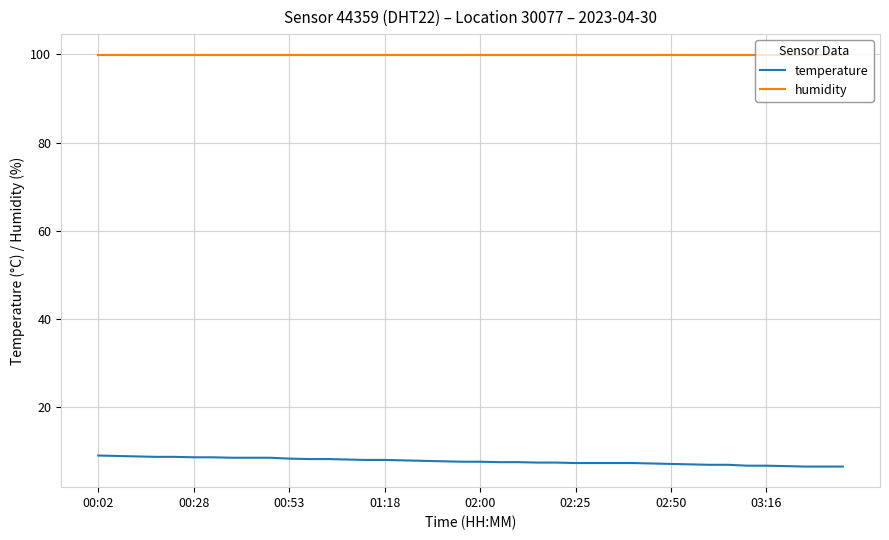

What is the maximum value shown in the chart?

99.9